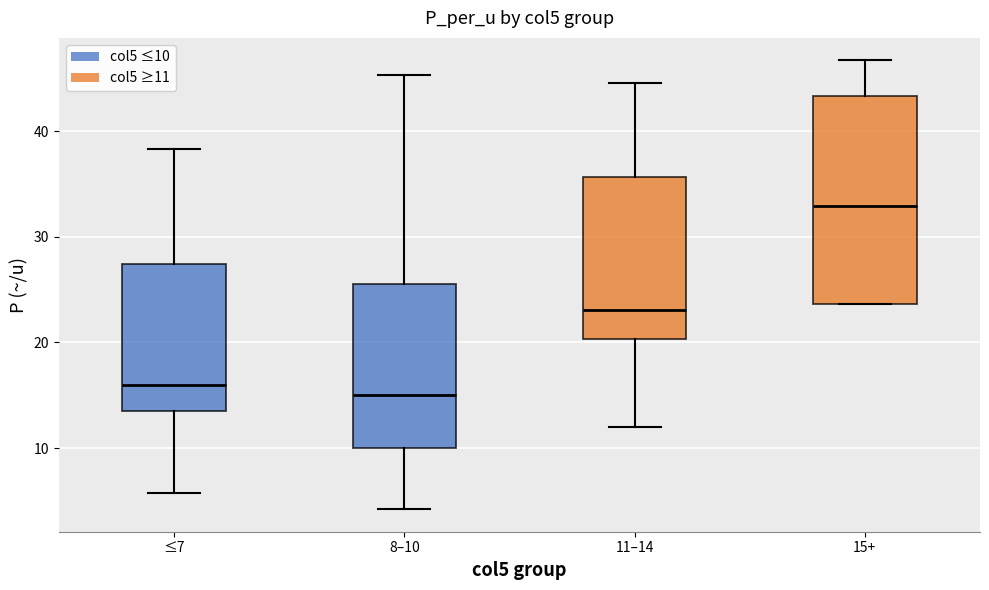

Which box's median line is the lowest?

8–10